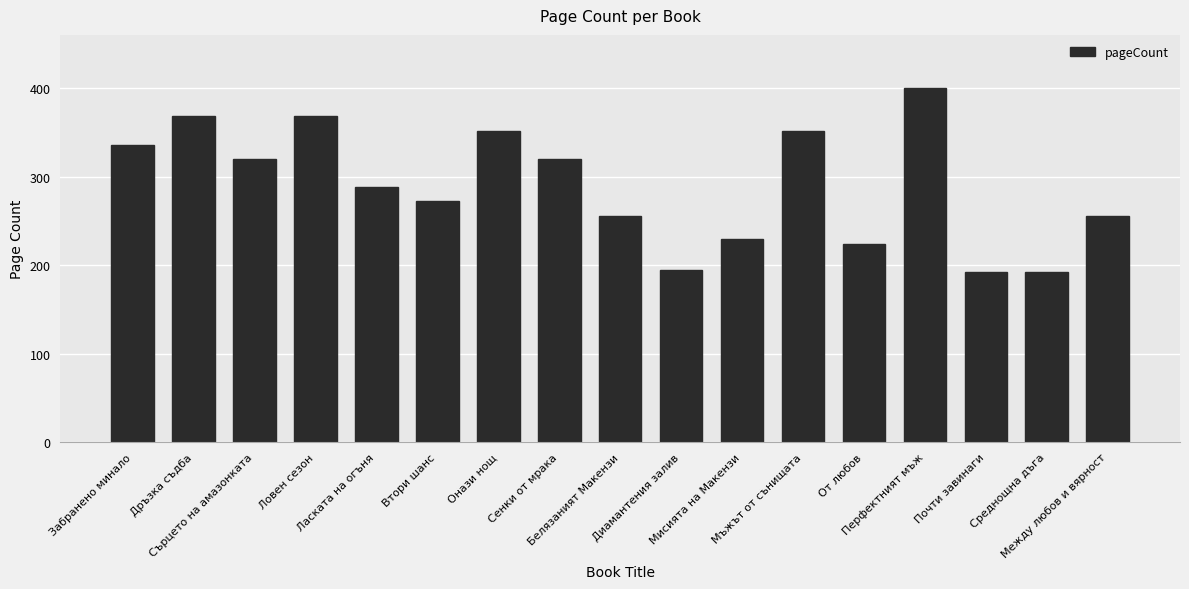

What position from the right is Среднощна дъга?

2